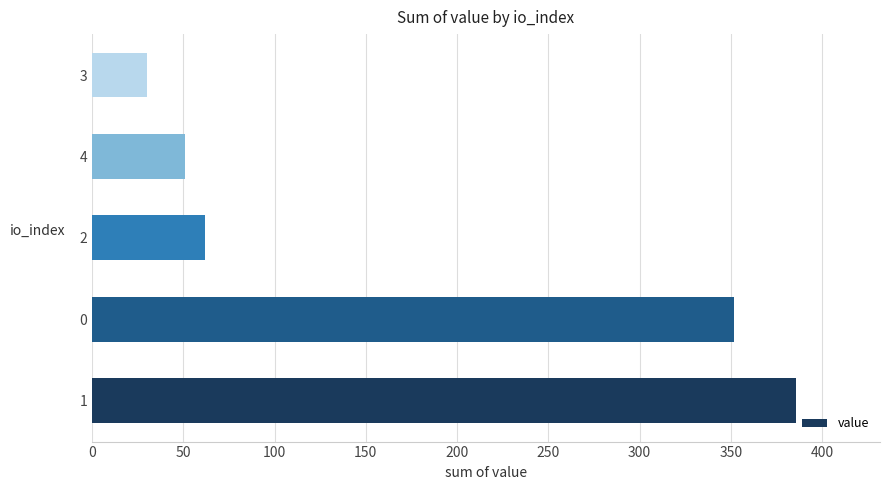

Approximately how many times larger is the value at 4 compared to 2?

0.8